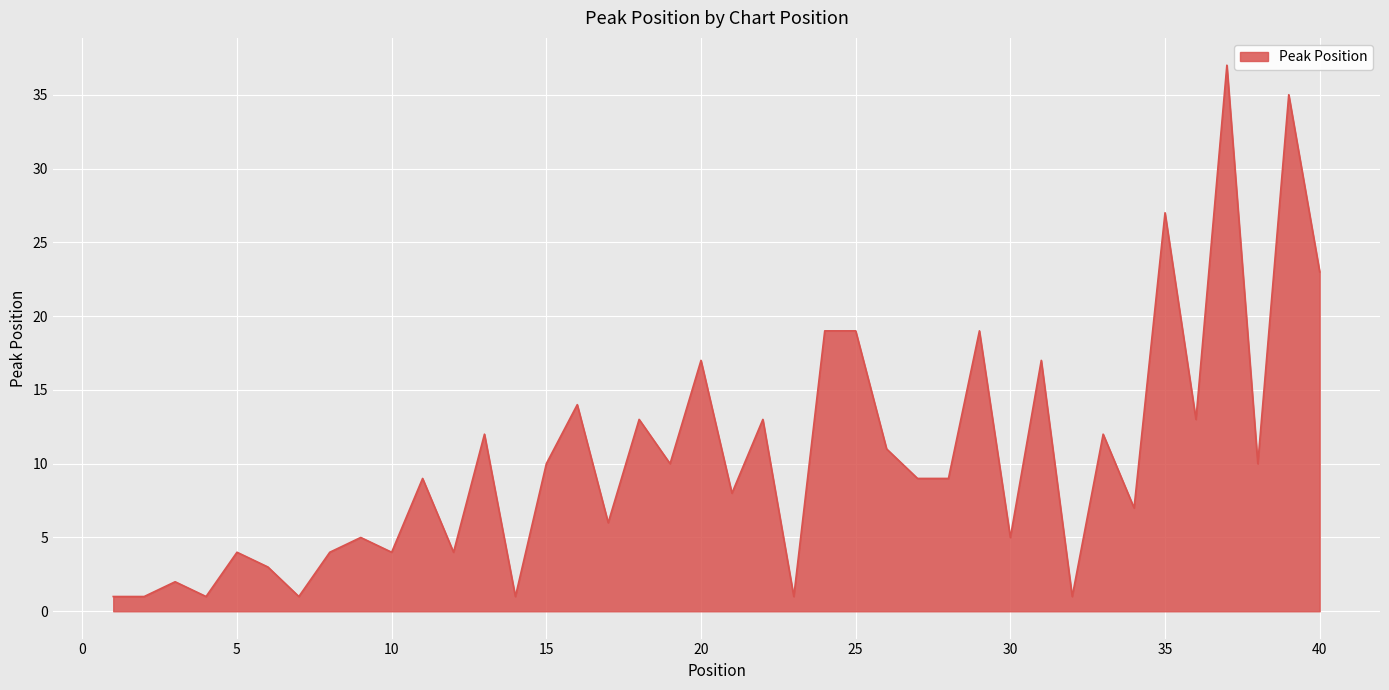

What is the greatest value displayed?

37